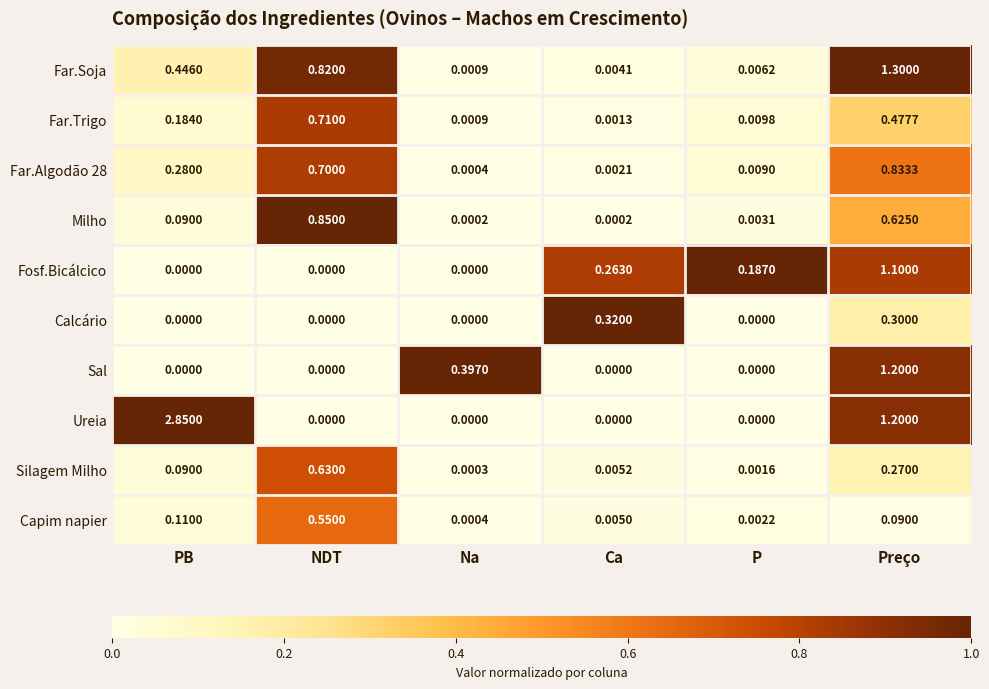

Which series has the largest total across all categories?

Ureia